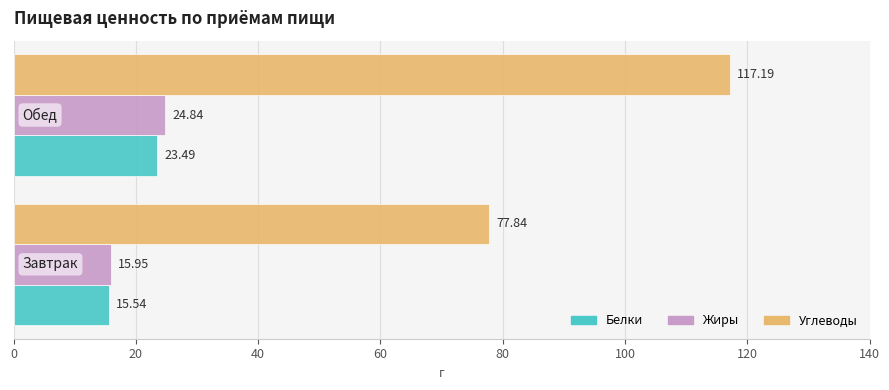

What is the sum of all Жиры values?

40.8